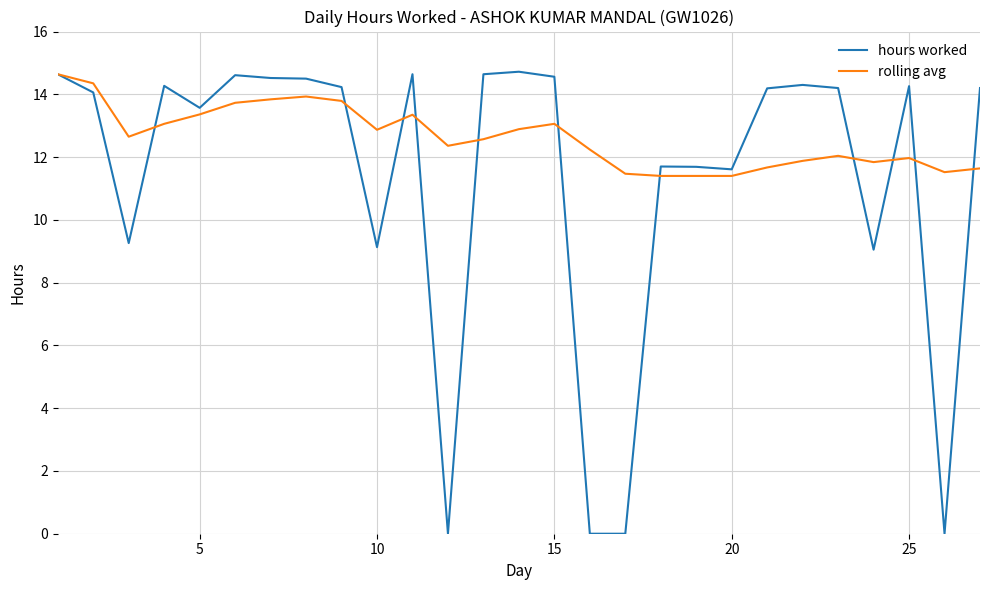

Which series has the largest range (max minus min)?

hours worked